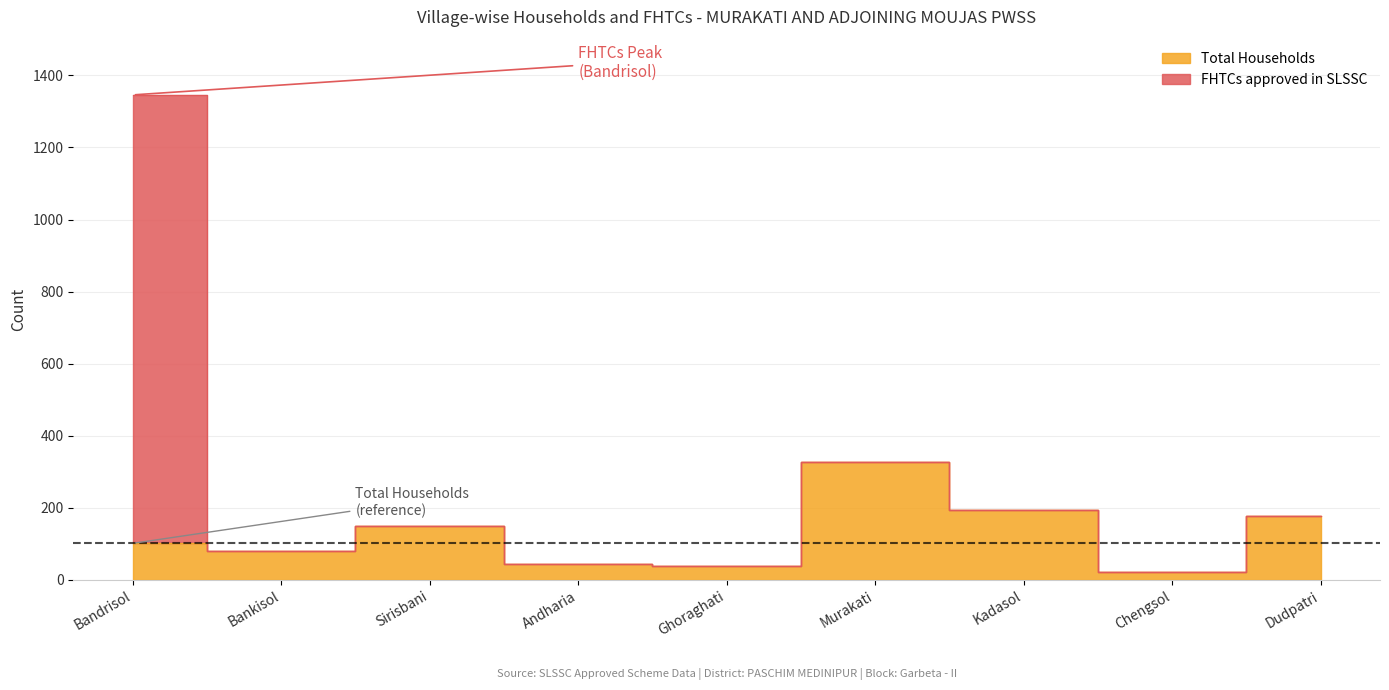

Which category has the highest value in the Total Households series?

Murakati